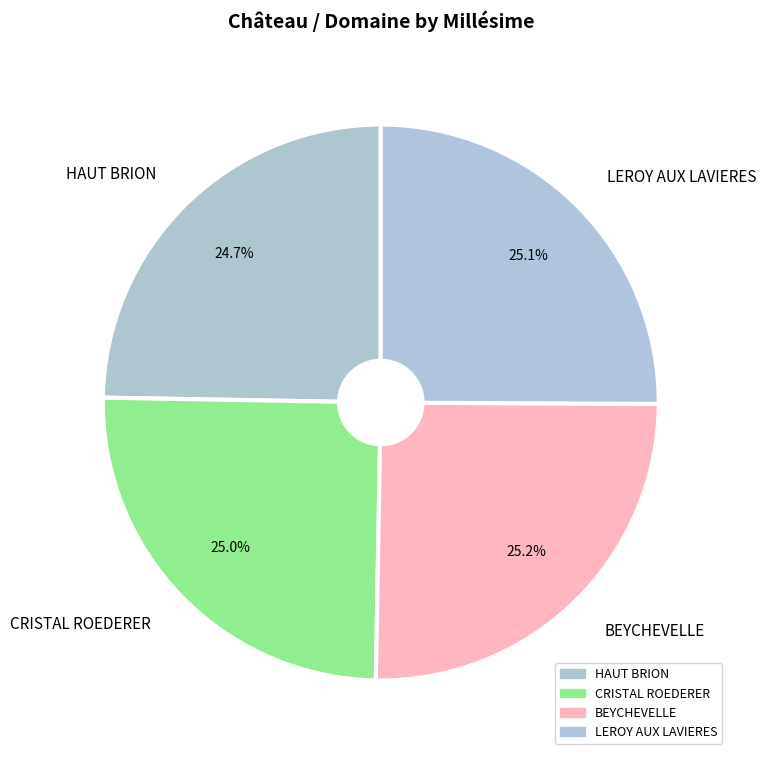

Is there a majority slice in this chart?

No